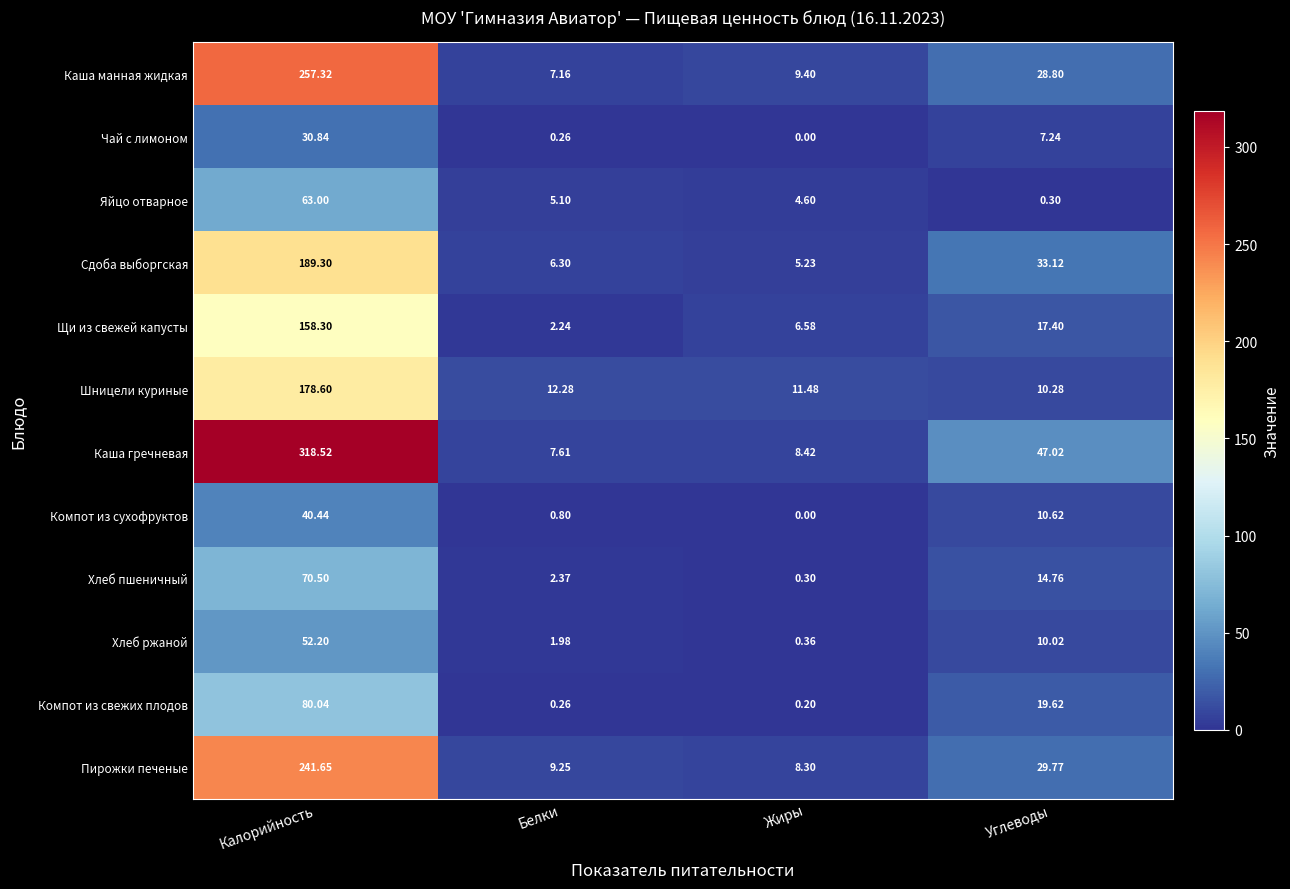

Which category has the lowest value in the Компот из сухофруктов series?

Жиры